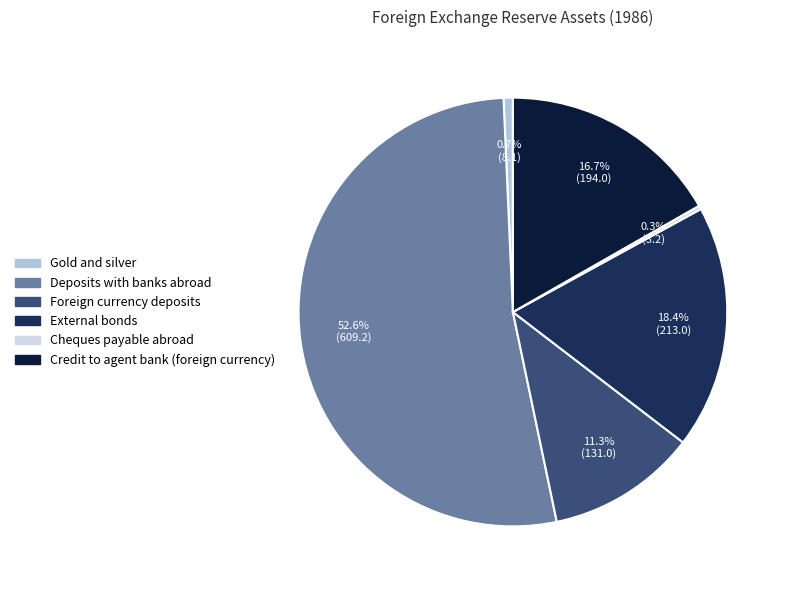

What is the change in value from Foreign currency deposits to External bonds?

+82.0